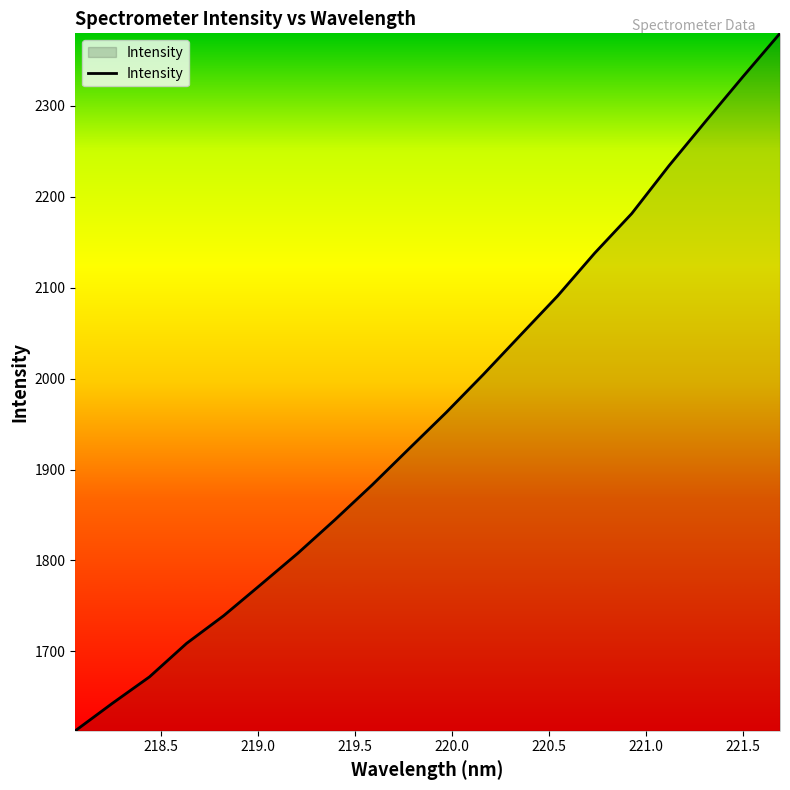

What is the difference between the maximum and minimum values?

767.1